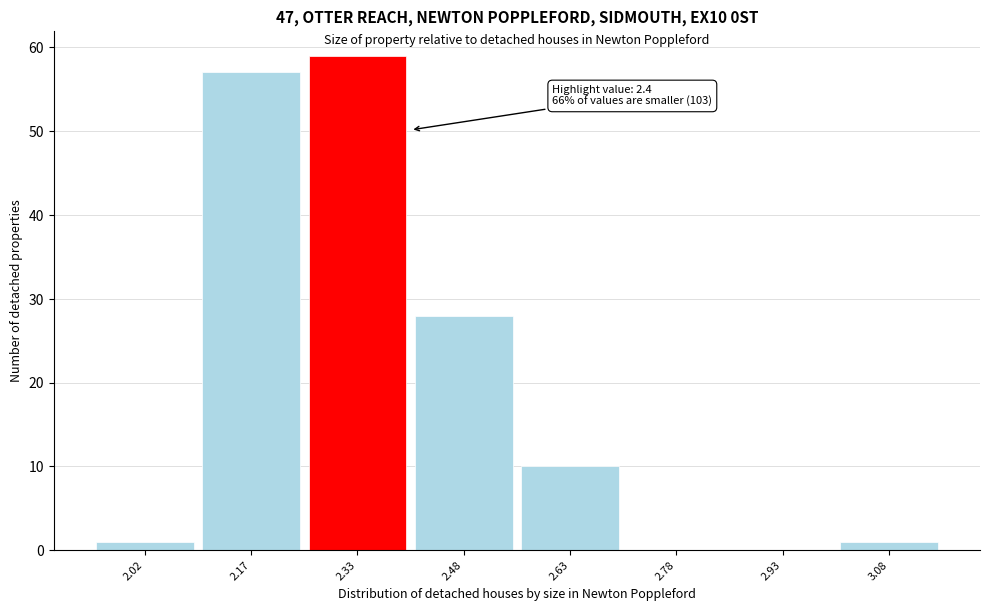

Over which range of the x-axis is the bar tallest?

2.25 to 2.40